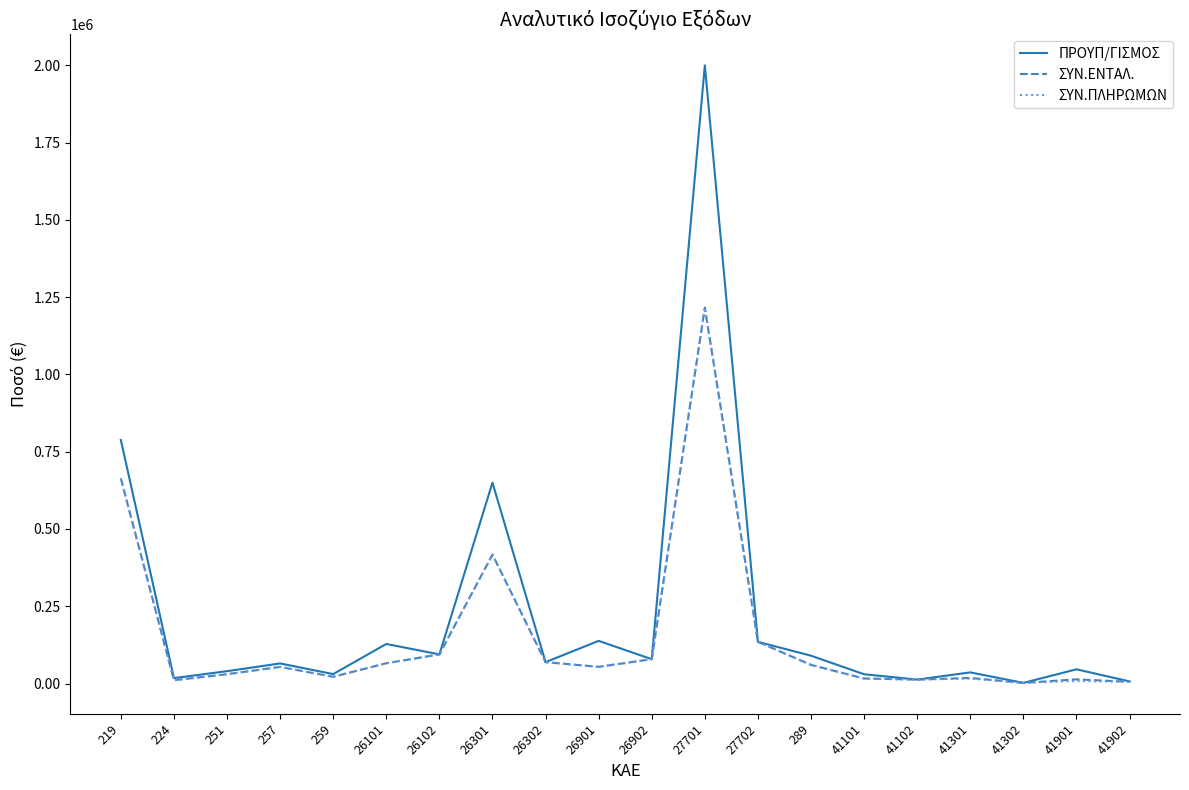

Does the chart have visible grid lines?

No